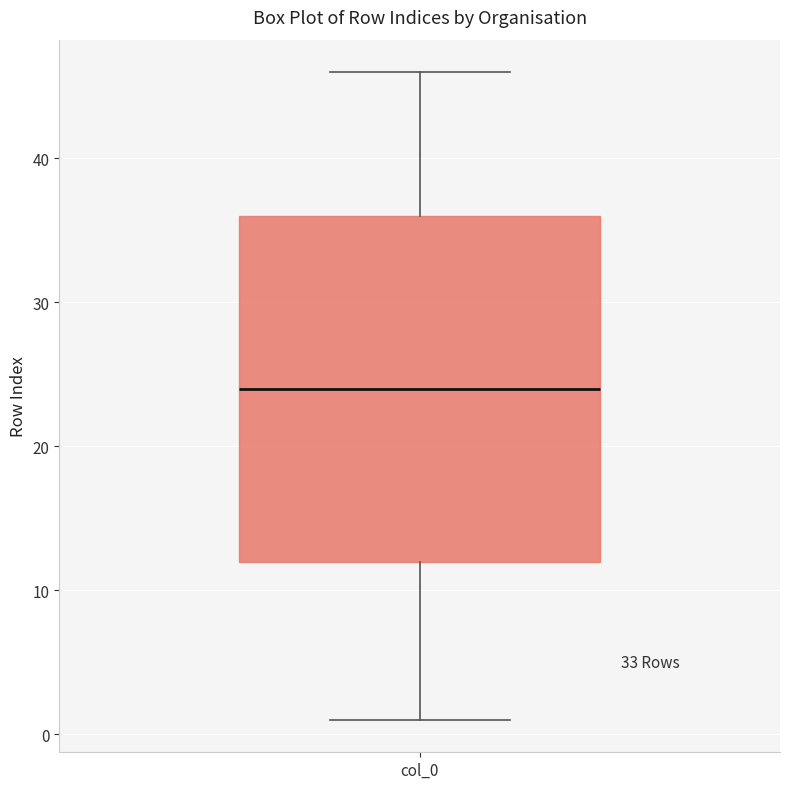

Where does the lower whisker of the box for col_0 end on the y-axis? The values are not printed on the chart, so give them approximately, as read against the axis.

1